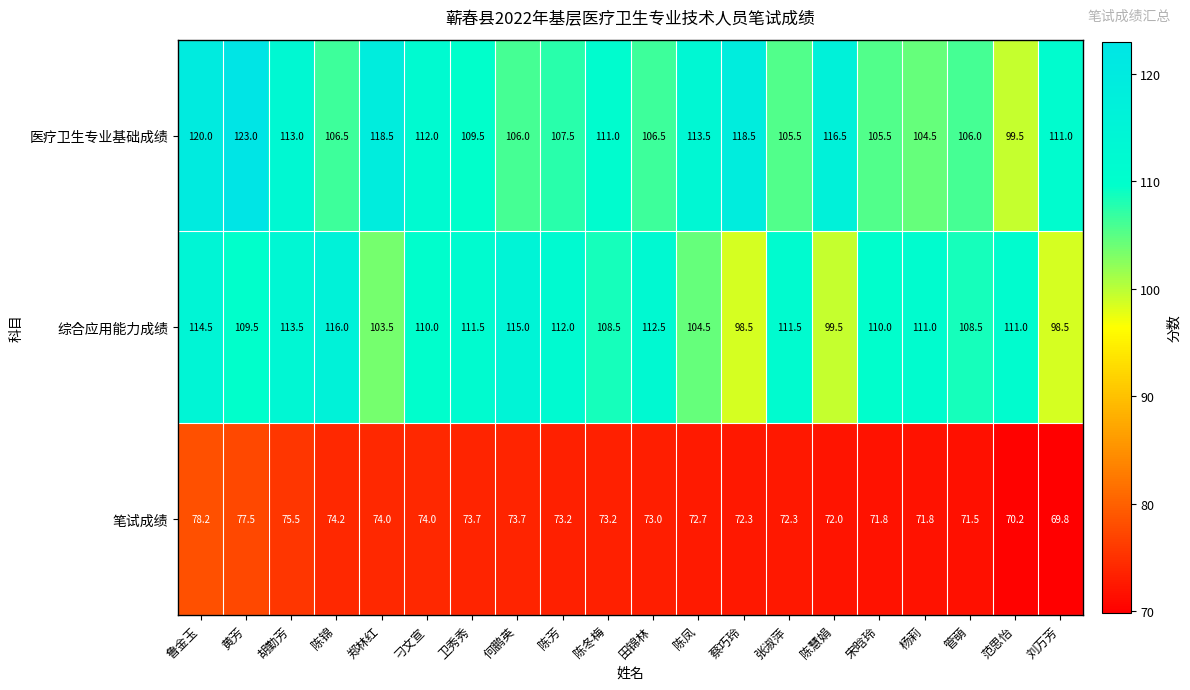

What is the sum of the 综合应用能力成绩 values at 宋晗玲 and 何鹏英?

225.0